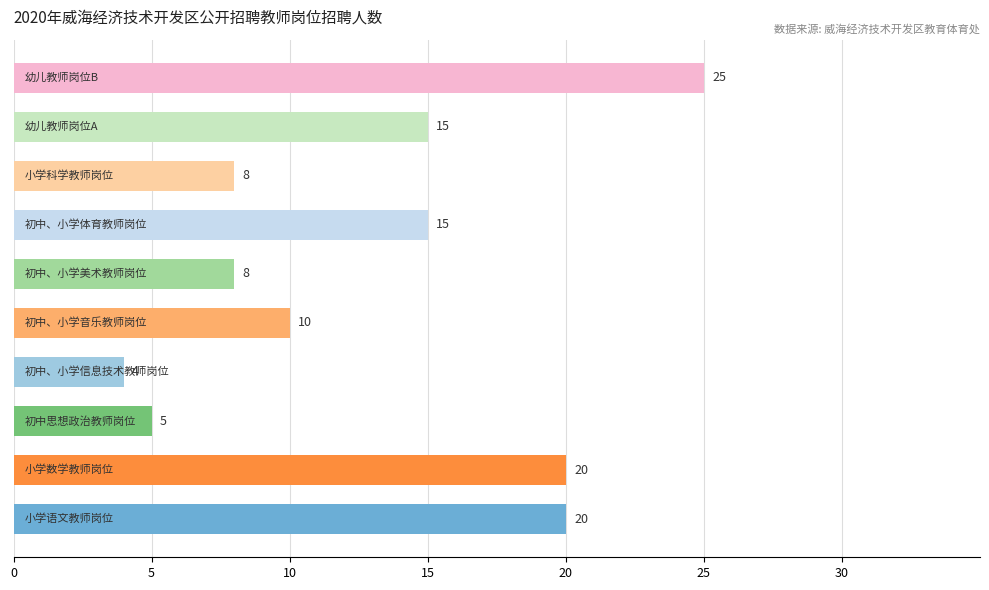

What is the sum of all values?

130